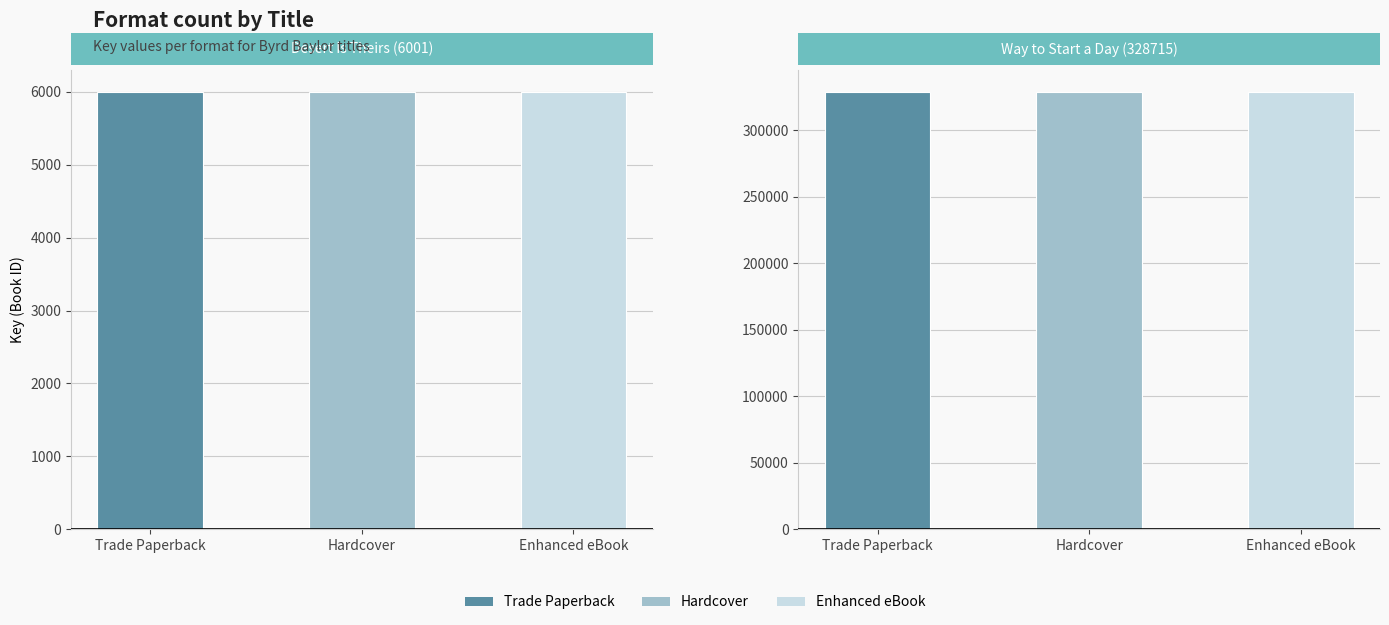

Reading left to right, list all the values displayed in this chart.

6001	6001	6001	328715	328715	328715